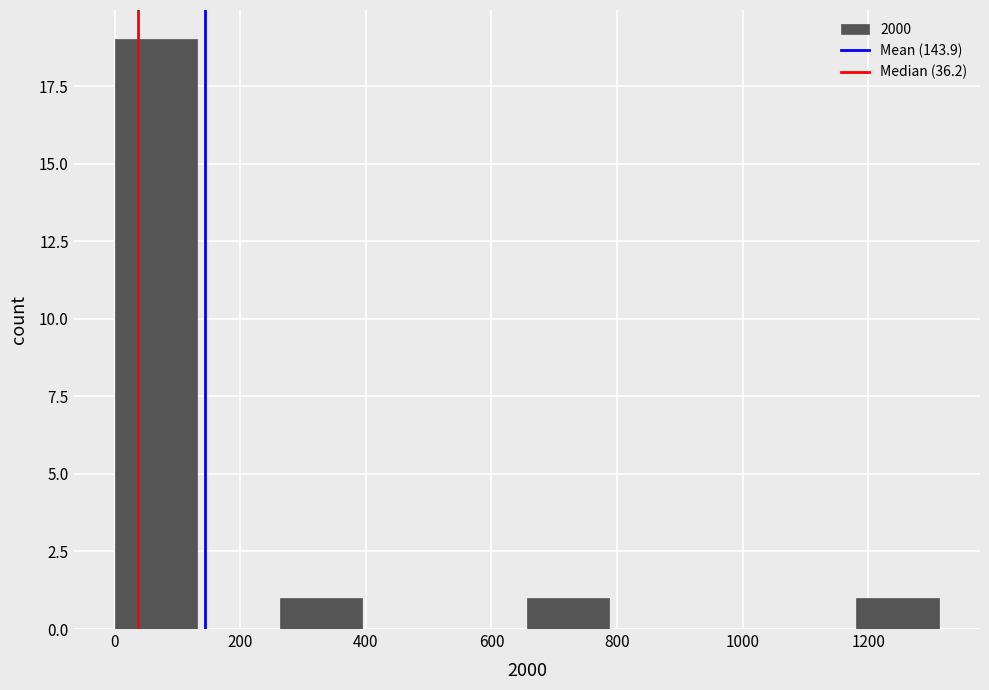

Which range on the x-axis has the tallest bar?

0 to 140